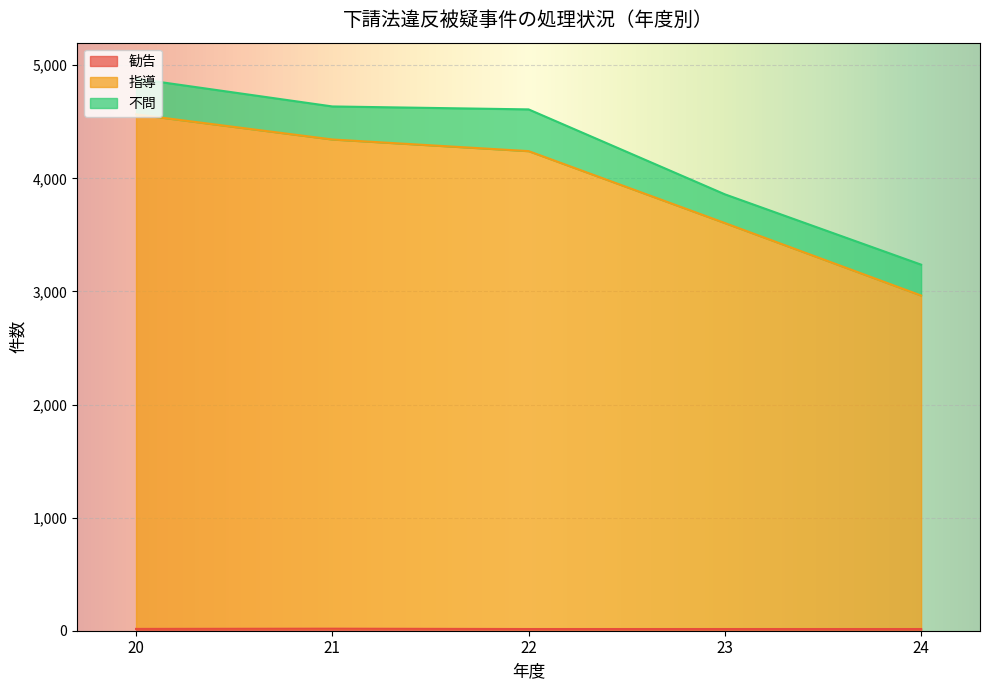

Which series has the largest total across all categories?

指導